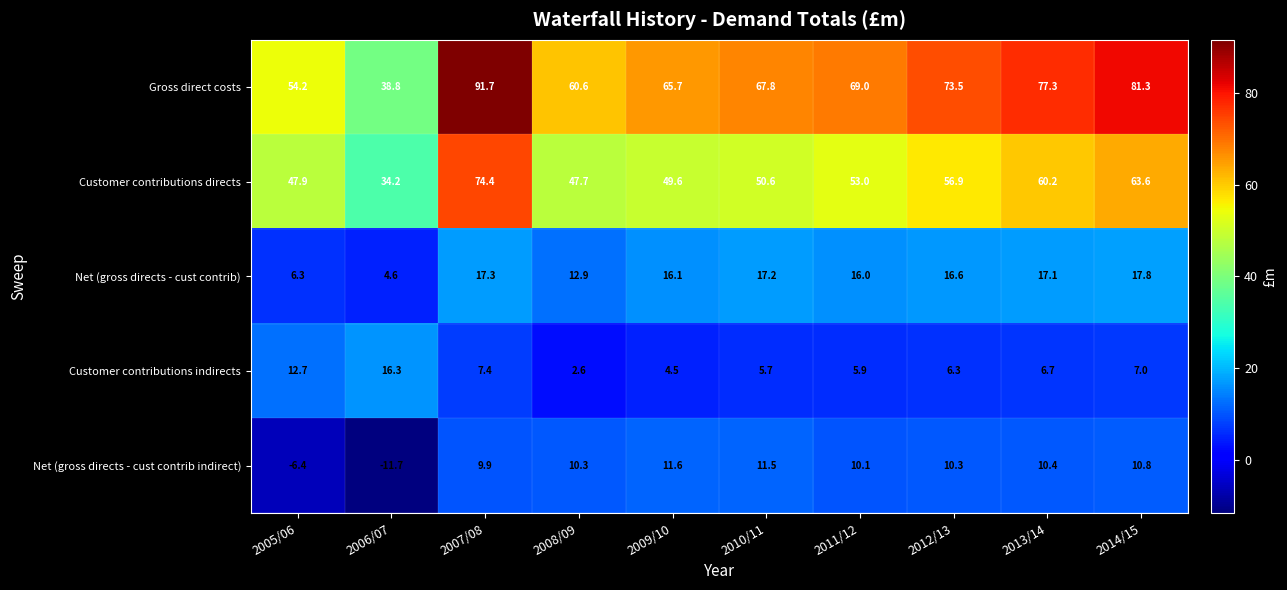

What is the average value of the Net (gross directs - cust contrib indirect) series?

6.7